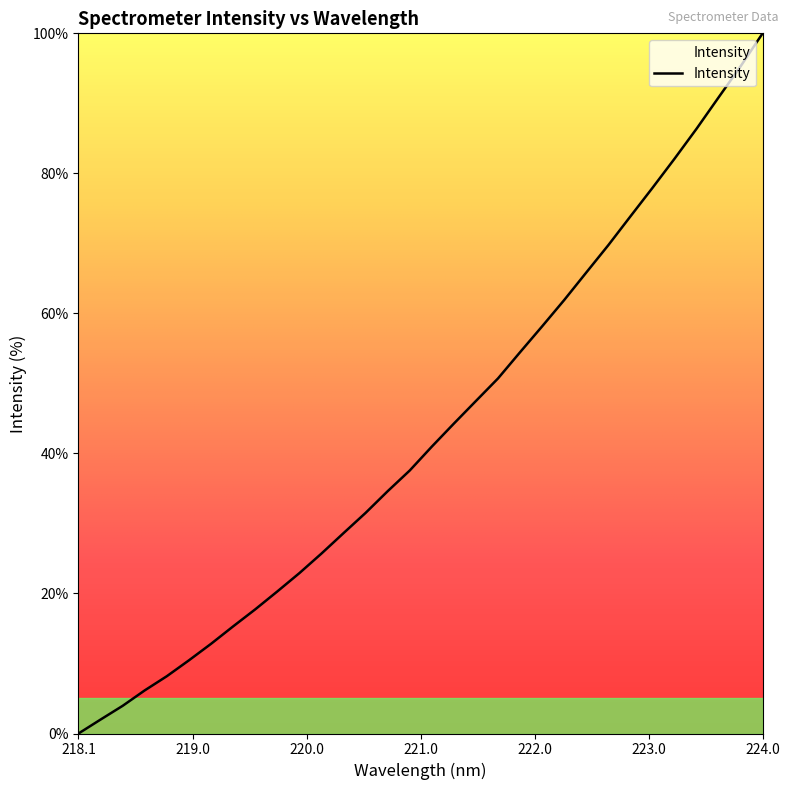

What is the difference between the maximum and minimum values?

100.0